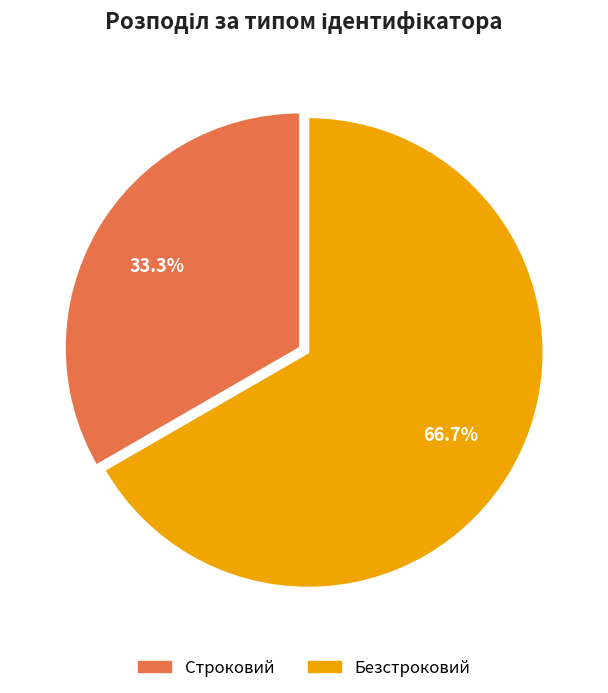

What percentage do Безстроковий and Строковий together represent?

100.0%